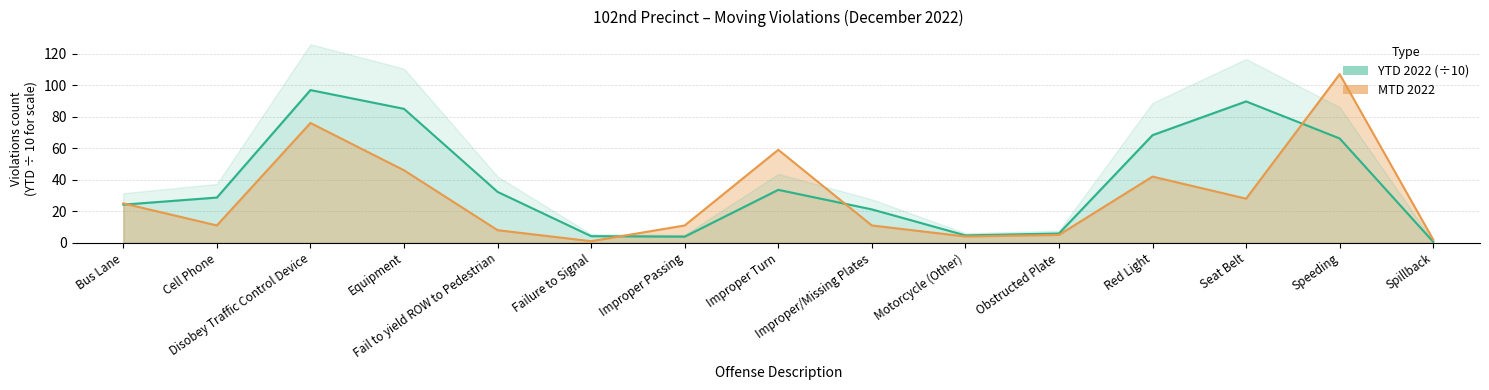

Count the number of data series in this chart.

2